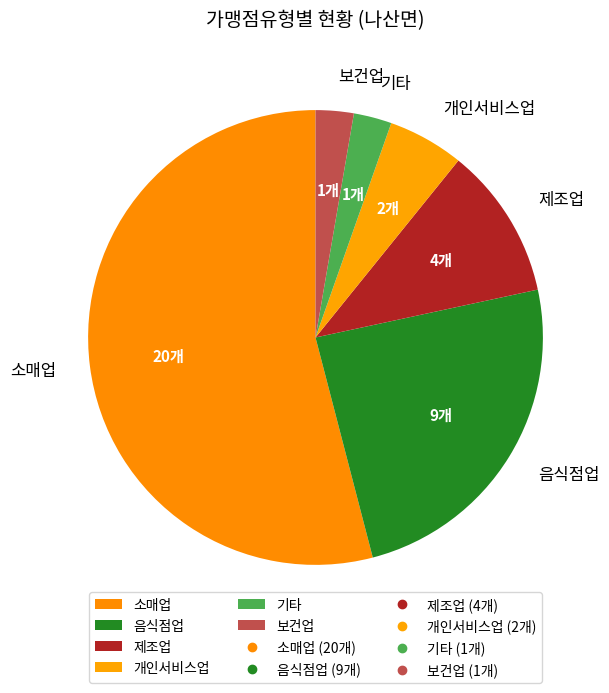

Which category has the biggest portion of the pie?

소매업